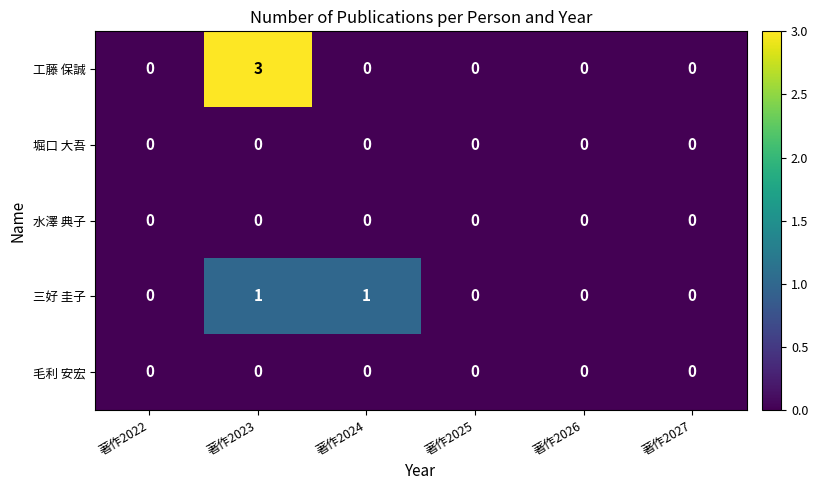

At which category is the sum across all series the highest?

著作2023